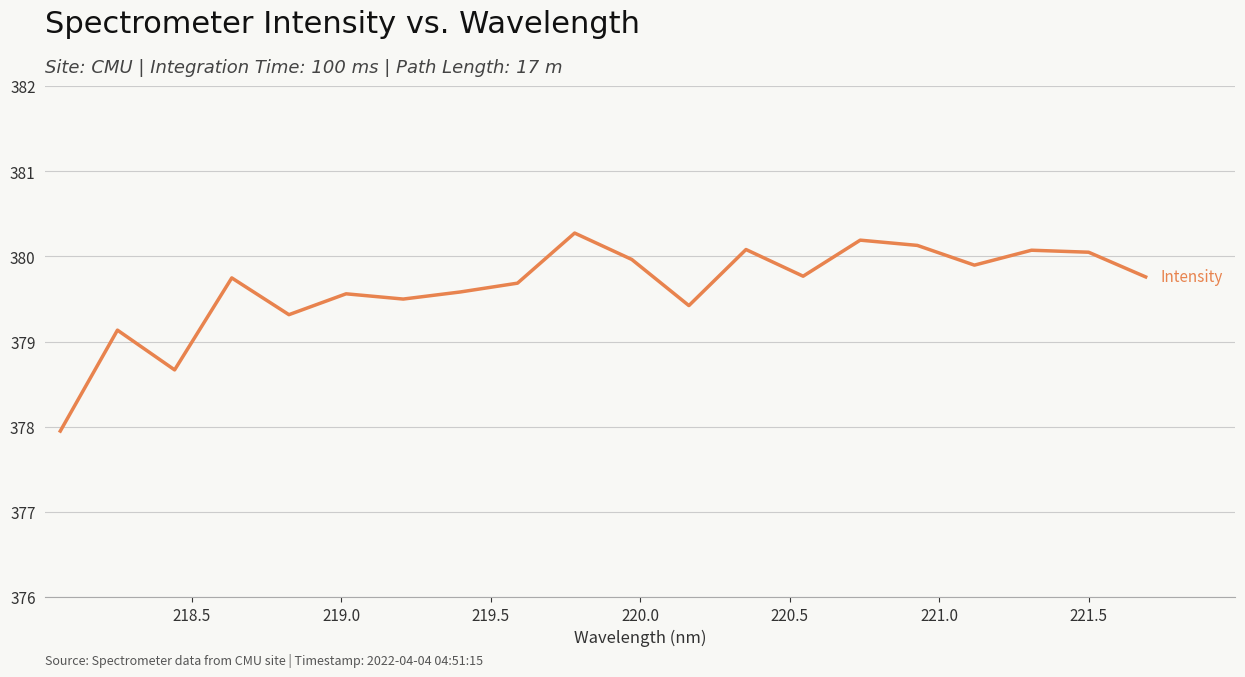

Count the number of data series in this chart.

1